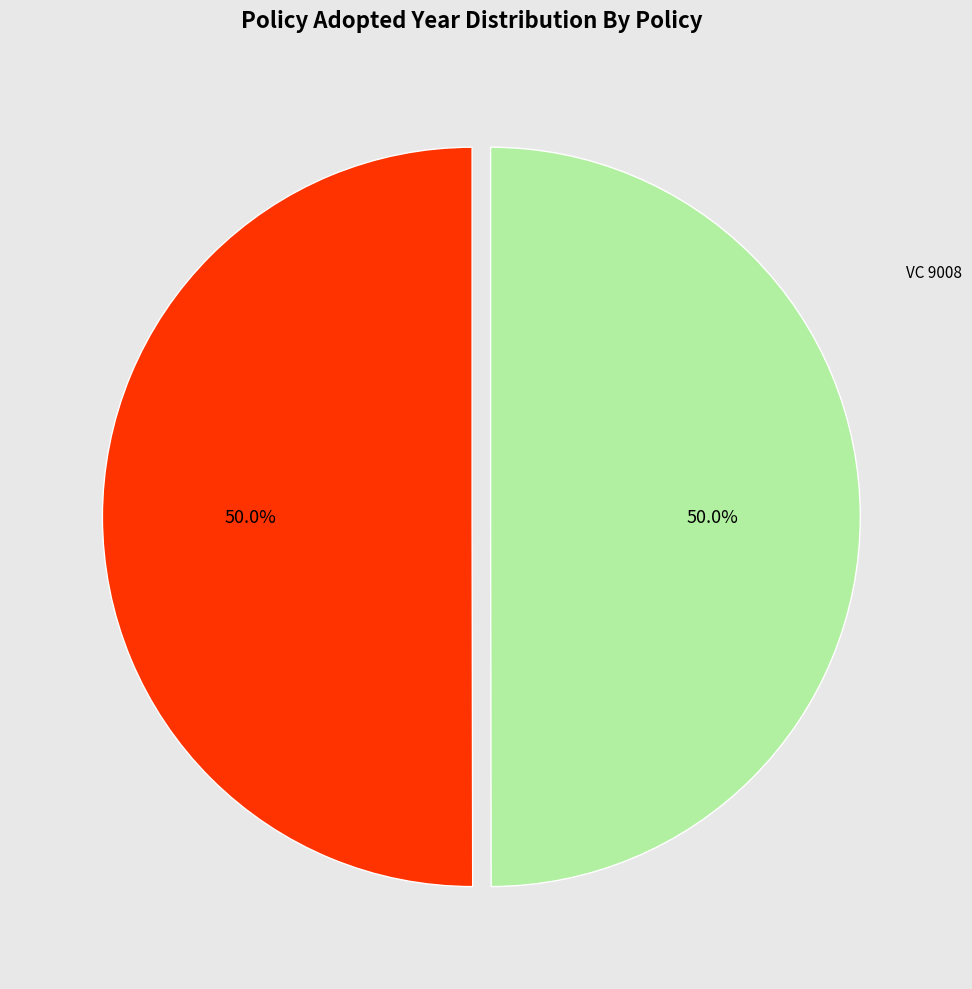

How many slices are in this pie chart?

2